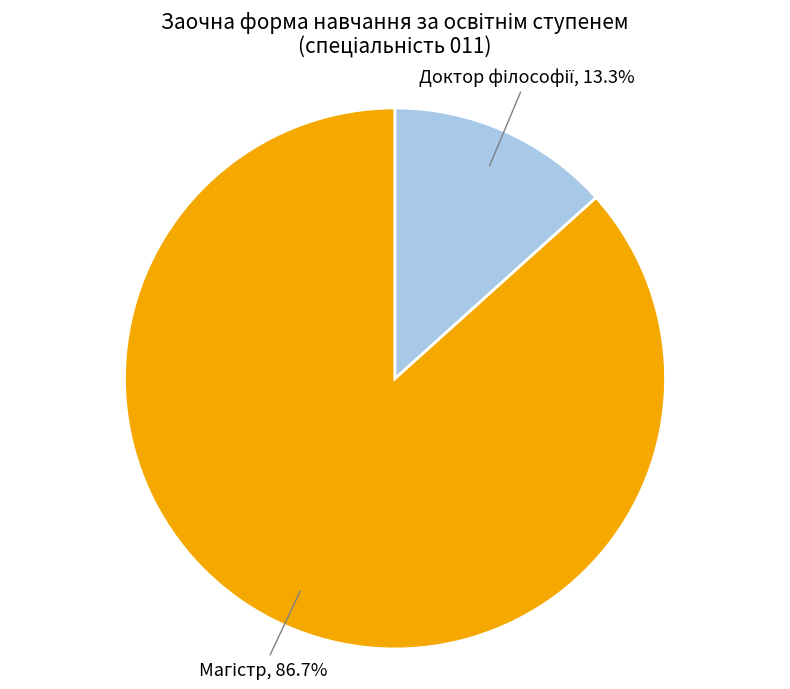

Is there any slice that represents more than half of the pie?

Yes